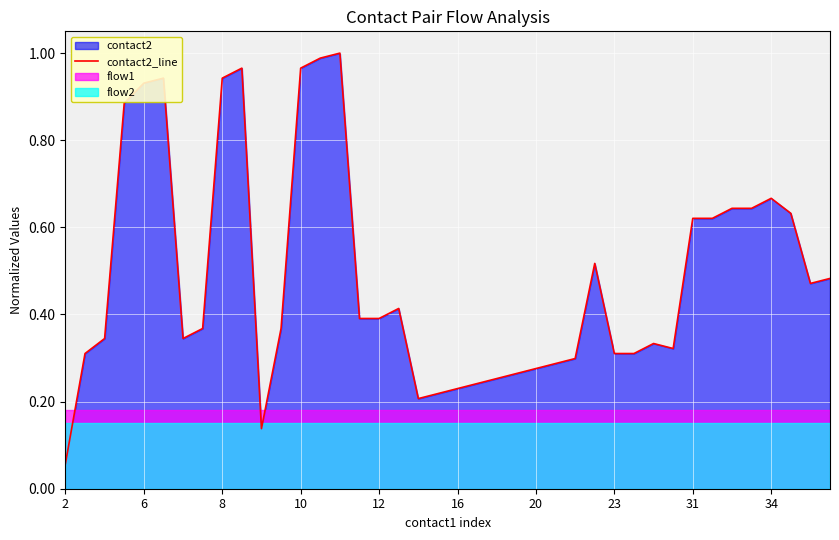

What is the greatest value displayed?

1.0